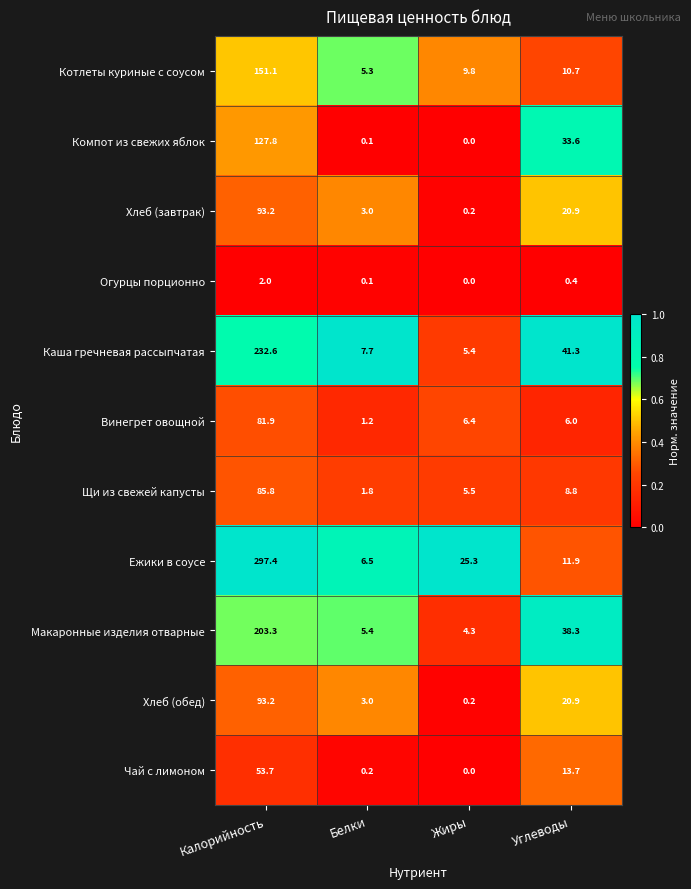

What is the approximate value of Винегрет овощной at Калорийность?

81.9